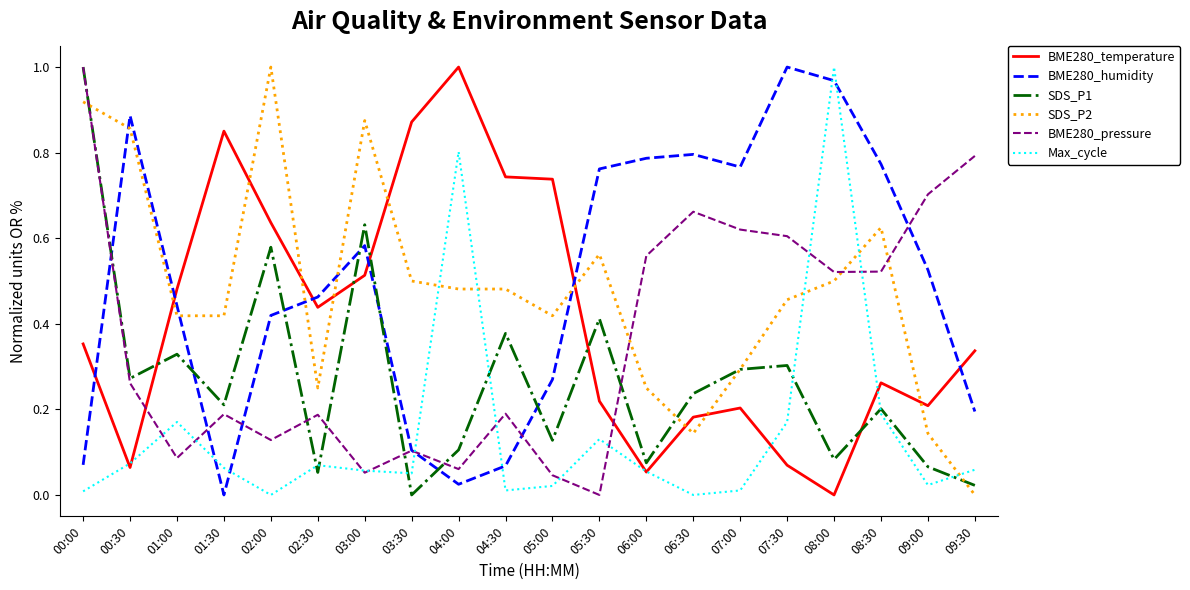

Where is the first local maximum for Max_cycle?

01:00